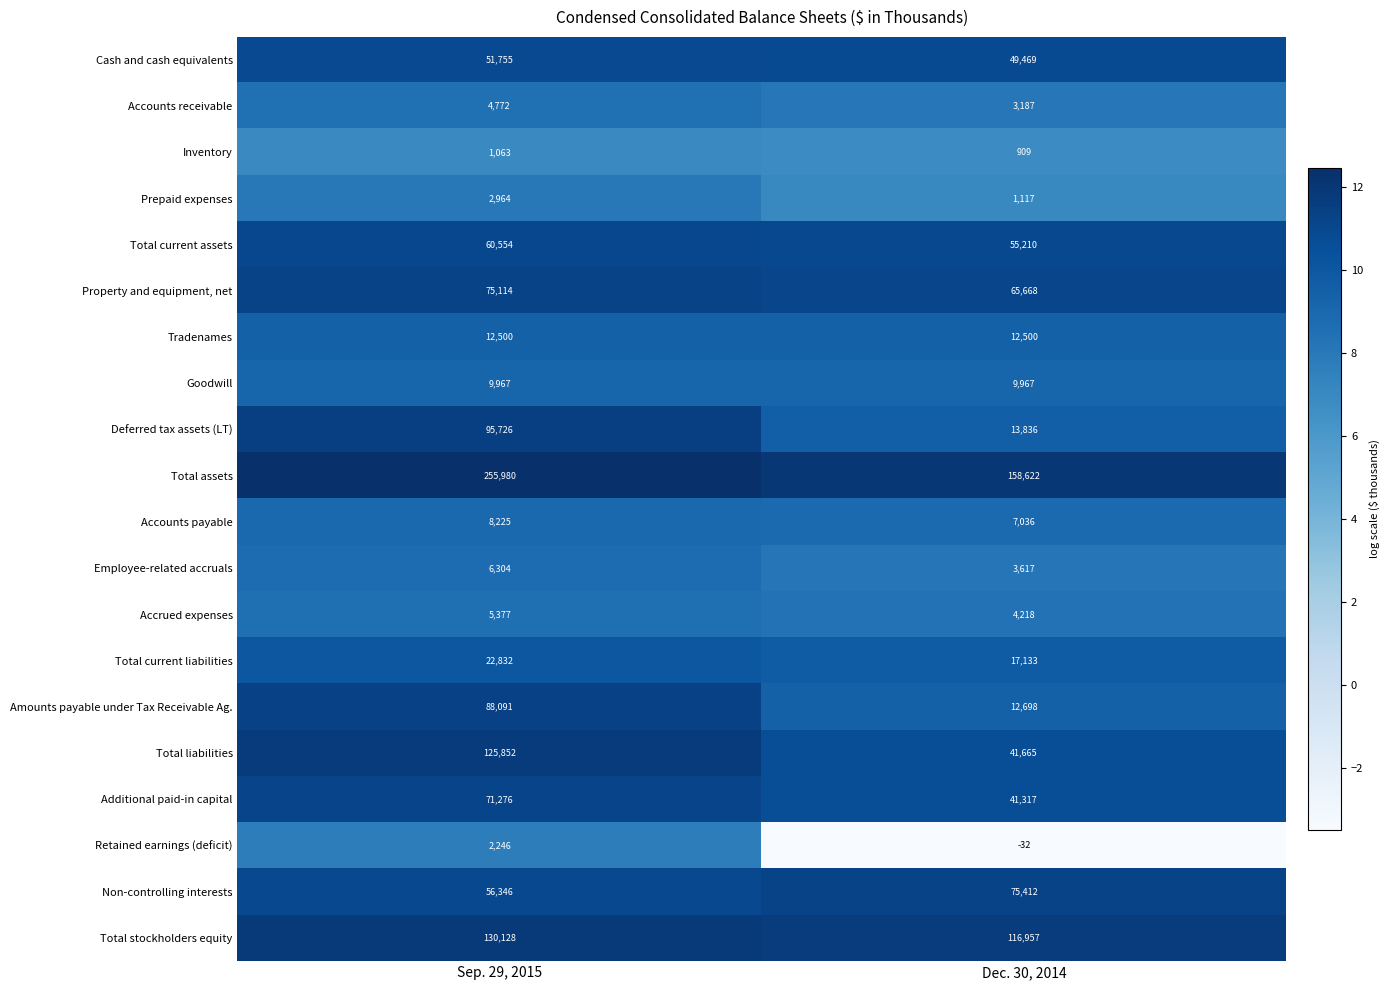

What value does the Non-controlling interests series have at Dec. 30, 2014, to the nearest 100?

75400